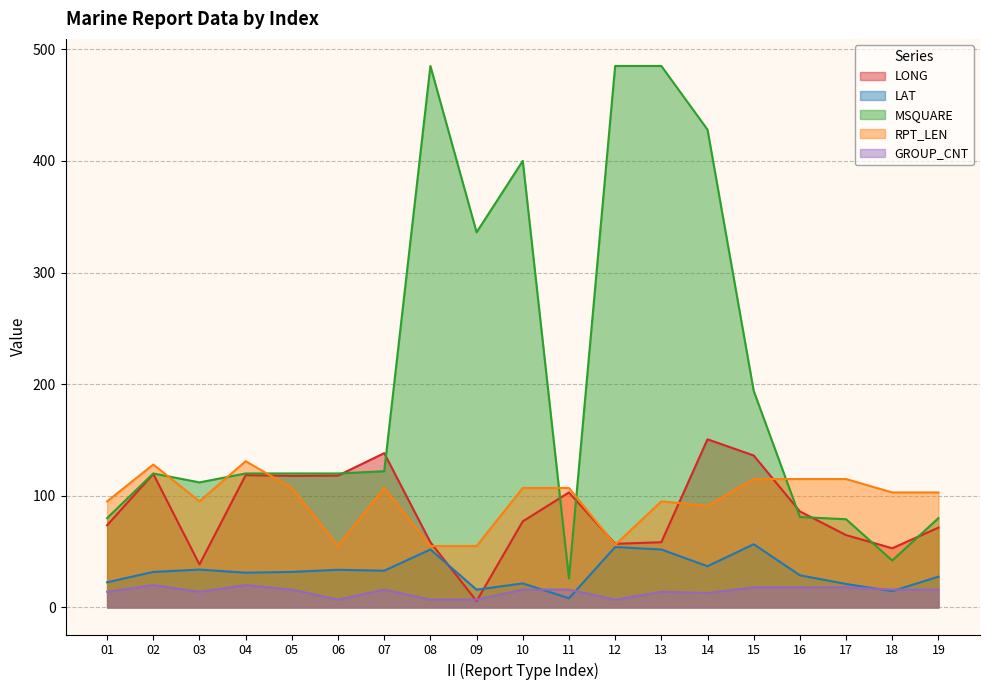

At which category does MSQUARE reach its first local peak?

02